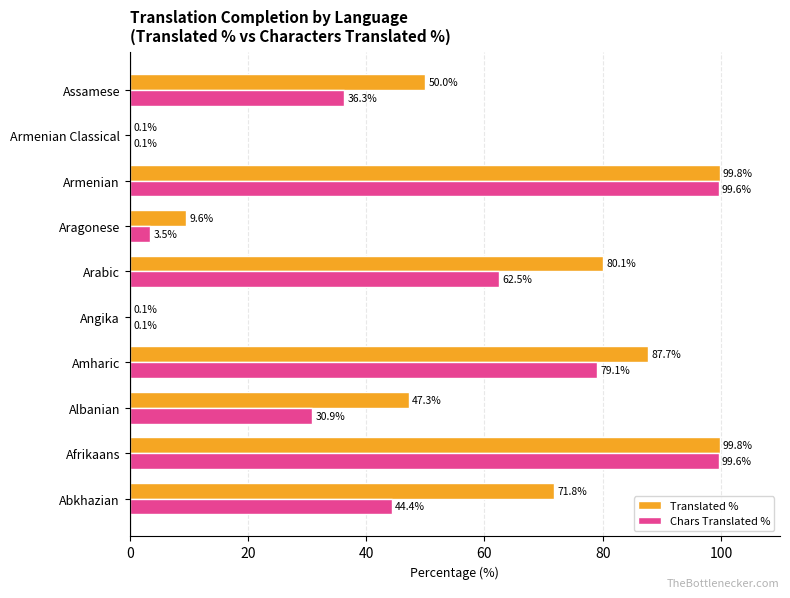

How many data points does each series have?

10